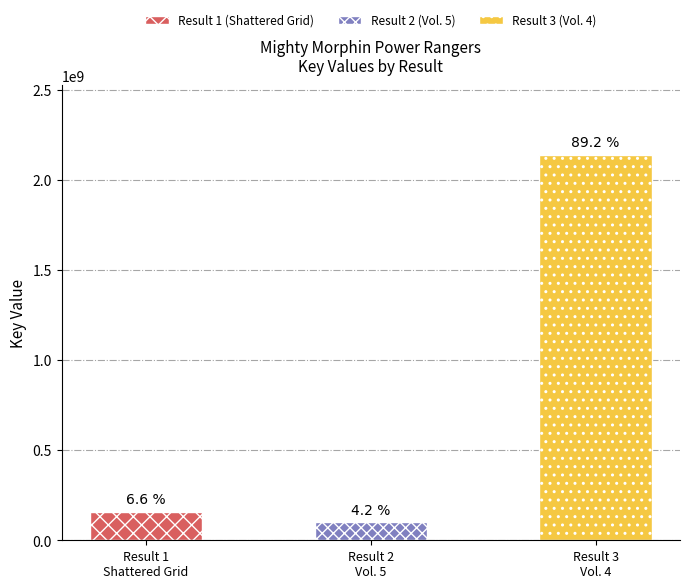

Is it true that the value at 3 is 3446031005?

False